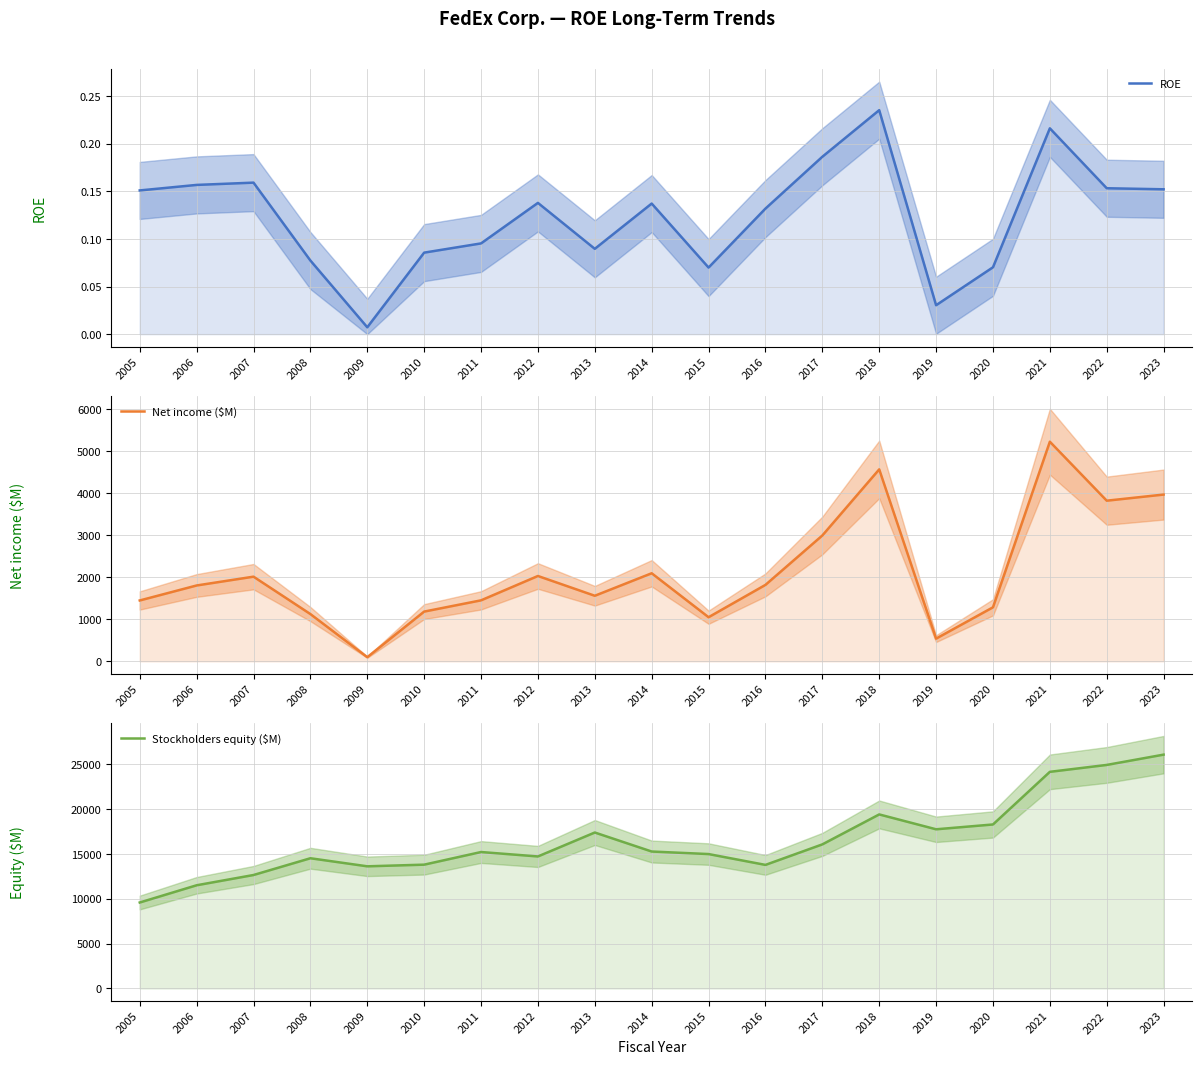

Reading left to right, list all the values displayed in this chart.

ROE: 2005=0.2	2006=0.2	2007=0.2	2008=0.1	2009=0.0	2010=0.1	2011=0.1	2012=0.1	2013=0.1	2014=0.1	2015=0.1	2016=0.1	2017=0.2	2018=0.2	2019=0.0	2020=0.1	2021=0.2	2022=0.2	2023=0.2
Net income ($M): 2005=1449.0	2006=1806.0	2007=2016.0	2008=1125.0	2009=98.0	2010=1184.0	2011=1452.0	2012=2032.0	2013=1561.0	2014=2097.0	2015=1050.0	2016=1820.0	2017=2997.0	2018=4572.0	2019=540.0	2020=1286.0	2021=5231.0	2022=3826.0	2023=3972.0
Stockholders equity ($M): 2005=9588.0	2006=11511.0	2007=12656.0	2008=14526.0	2009=13626.0	2010=13811.0	2011=15220.0	2012=14727.0	2013=17398.0	2014=15277.0	2015=14993.0	2016=13784.0	2017=16073.0	2018=19416.0	2019=17757.0	2020=18295.0	2021=24168.0	2022=24939.0	2023=26088.0